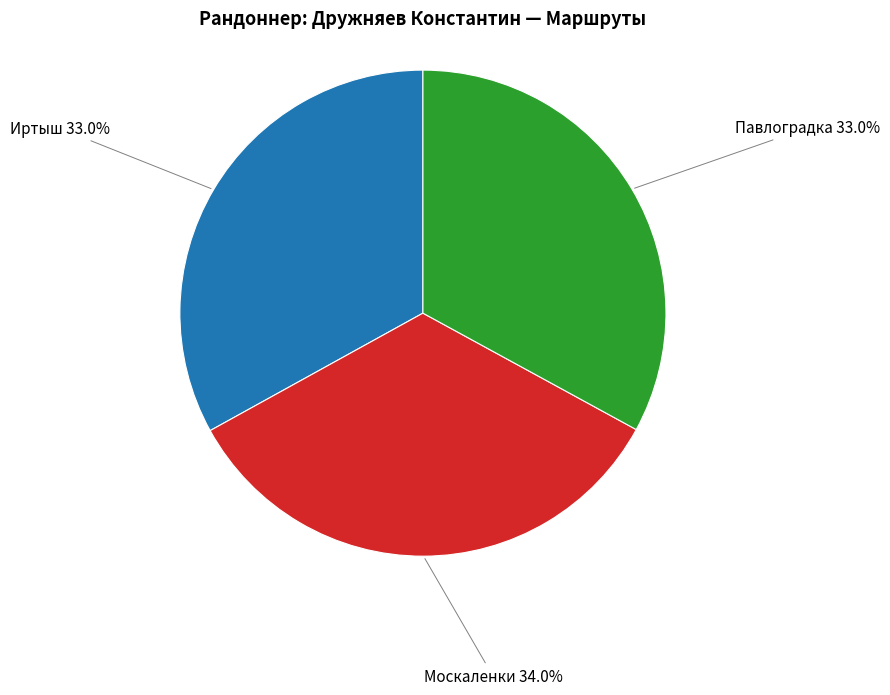

Is it true that Павлоградка is 25% of the pie?

False